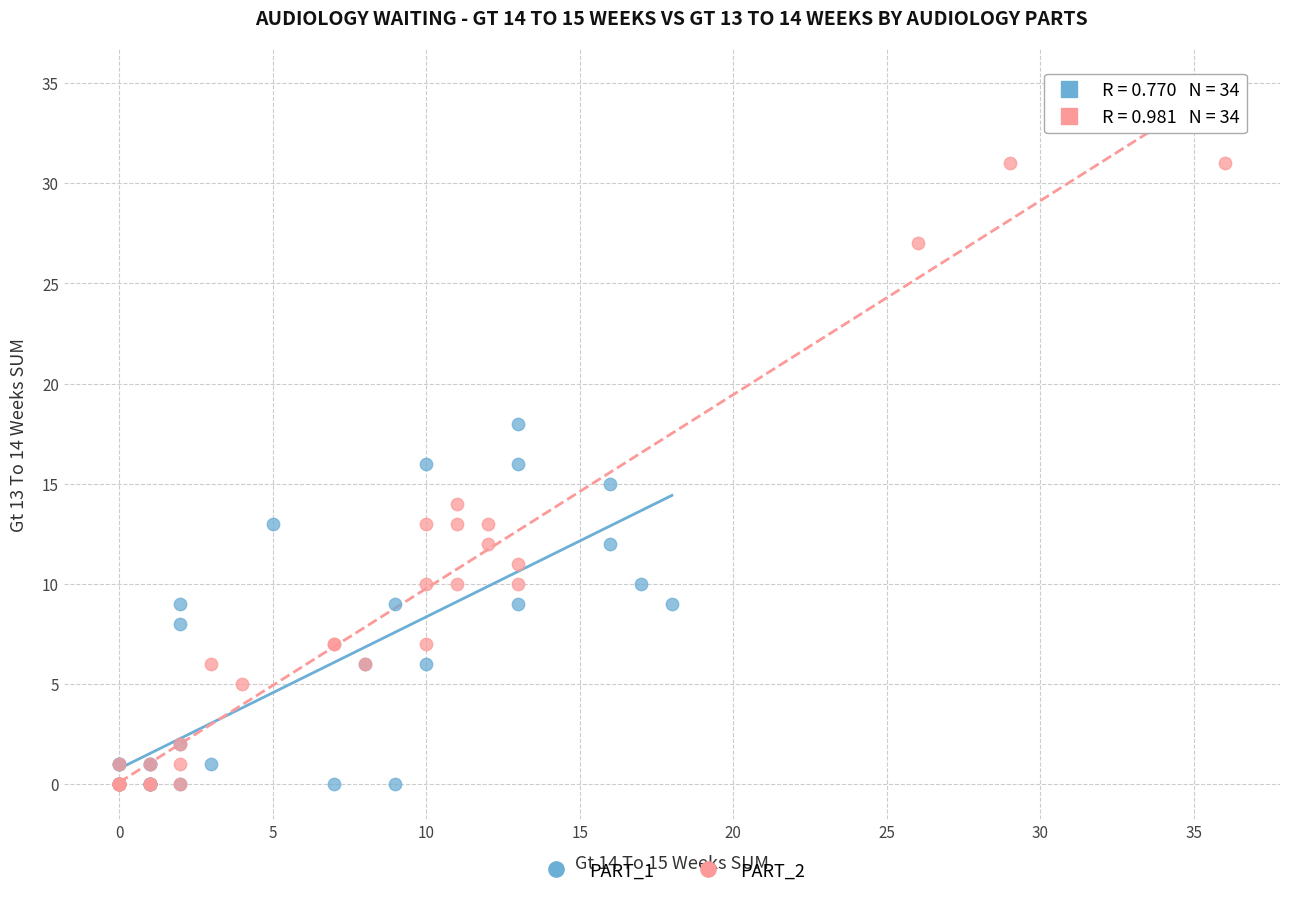

Which series reaches the maximum Y coordinate?

PART_2